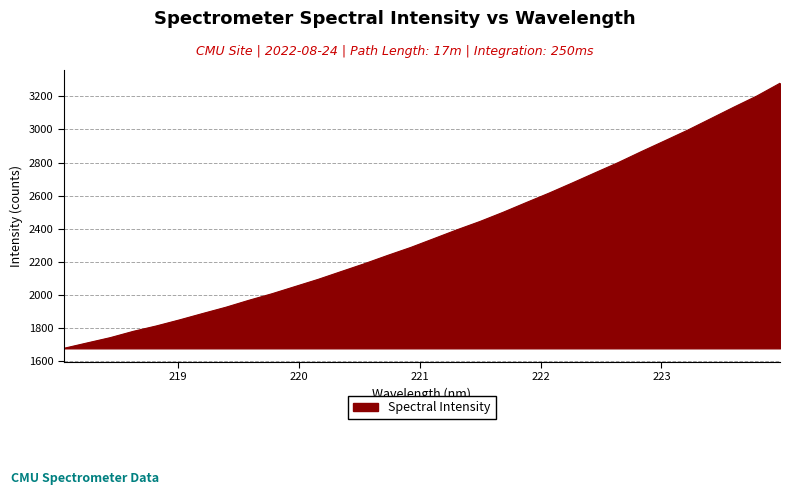

What is the difference between the maximum and minimum values?

1599.6